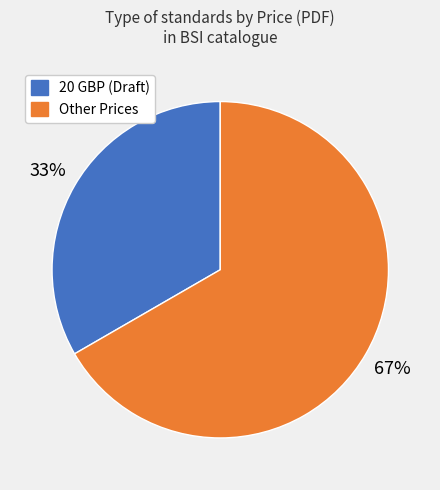

Is there any slice that represents more than half of the pie?

Yes